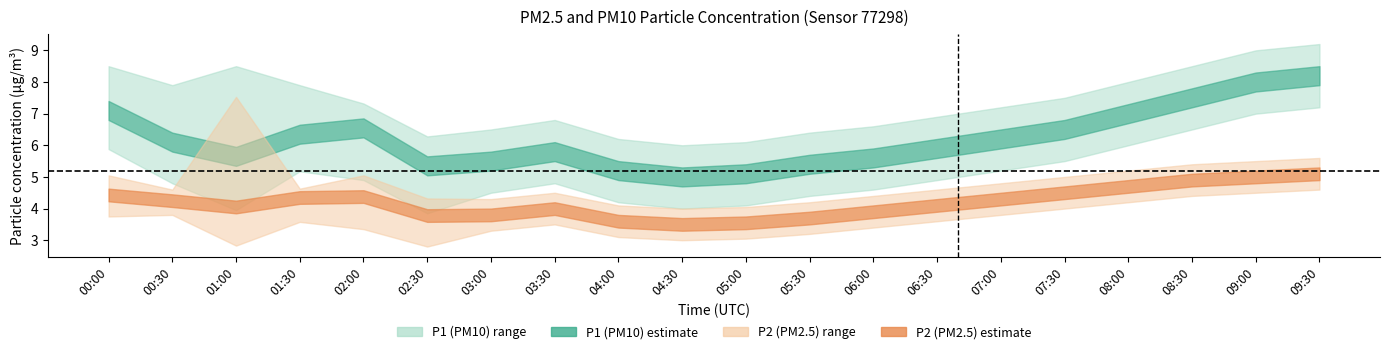

What is the sum of all P1_lower values?

101.5